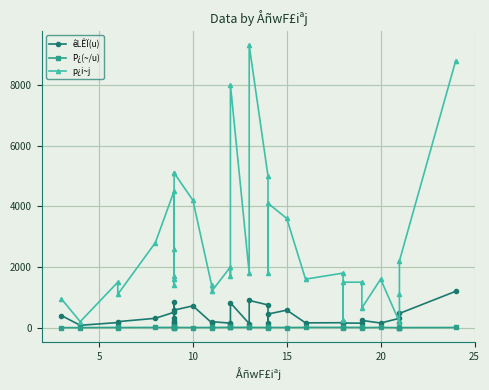

Reading right to left, extract all data points from this chart.

êLÊÏ(u): 1200.0	470.0	165.0	310.0	155.0	240.0	150.0	155.0	200.0	165.0	160.0	580.0	450.0	145.0	750.0	900.0	135.0	820.0	135.0	150.0	200.0	165.0	720.0	580.0	840.0	145.0	320.0	210.0	150.0	510.0	310.0	200.0	170.0	80.0	400.0
P¿(~/u): 7.3	4.7	6.7	0.6	10.3	2.7	10.0	9.7	1.2	10.9	10.0	6.2	9.1	12.4	6.7	10.3	13.3	9.8	12.6	13.3	6.0	8.5	5.8	8.8	6.1	11.0	8.1	6.7	11.3	8.8	9.0	5.5	8.8	2.5	2.4
p¿i~j: 8800.0	2200.0	1100.0	190.0	1600.0	650.0	1500.0	1500.0	240.0	1800.0	1600.0	3600.0	4100.0	1800.0	5000.0	9300.0	1800.0	8000.0	1700.0	2000.0	1200.0	1400.0	4200.0	5100.0	5100.0	1600.0	2600.0	1400.0	1700.0	4500.0	2800.0	1100.0	1500.0	200.0	950.0